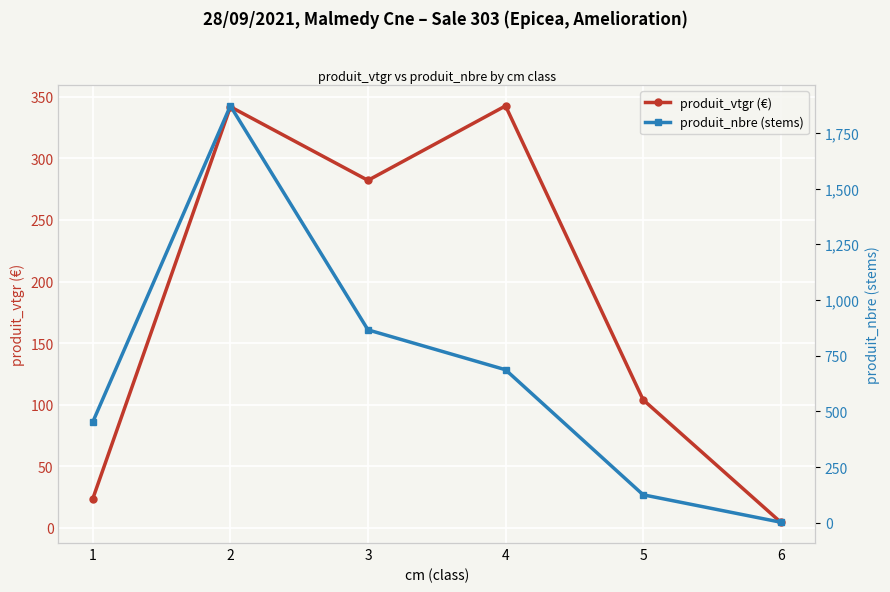

Reading left to right, list all the values displayed in this chart.

produit_vtgr (€): 1=23.5	2=342.0	3=282.2	4=342.7	5=103.9	6=4.4
produit_nbre (stems): 1=453.0	2=1871.0	3=866.0	4=687.0	5=126.0	6=3.0